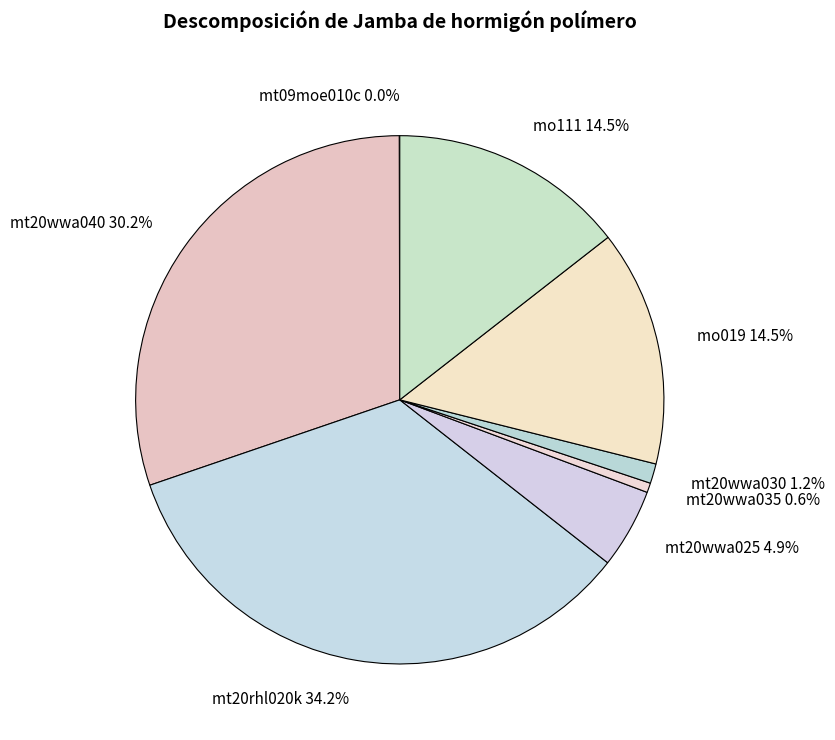

To the nearest percent, what is the difference between the mo019 and mt20wwa025 slice percentages?

10%